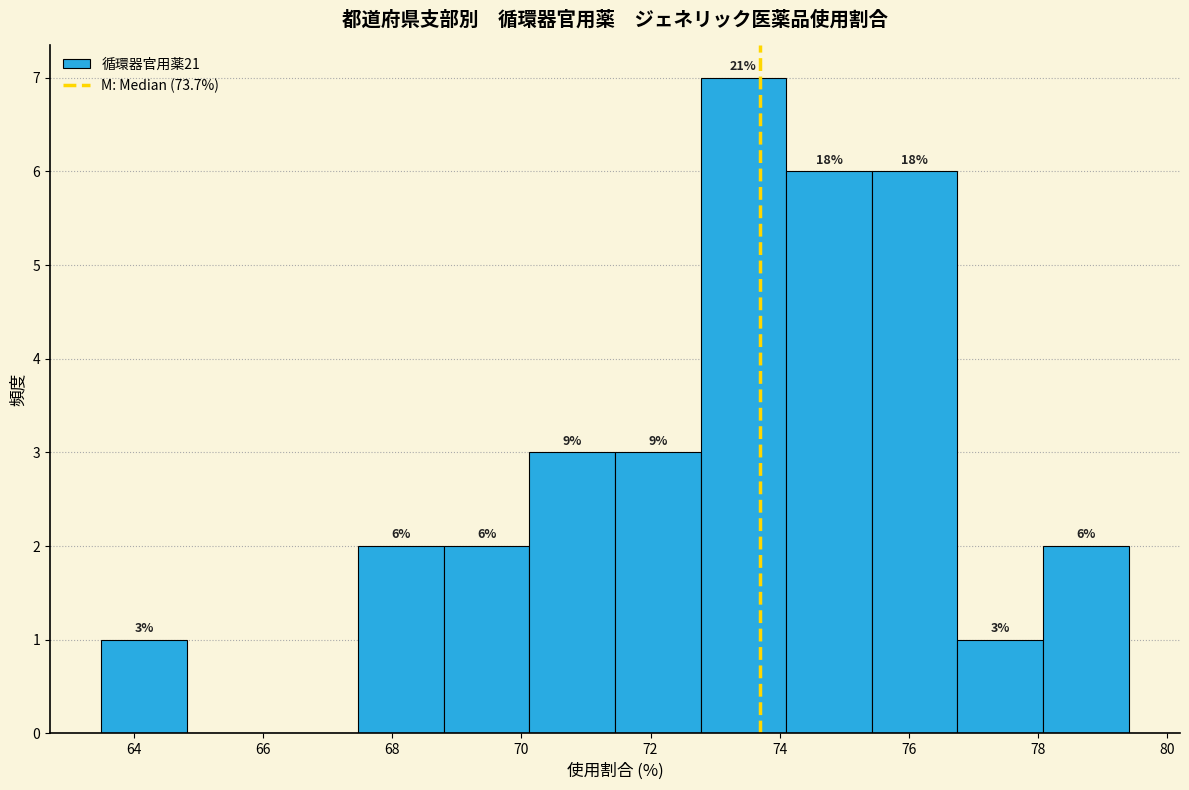

Over which range of the x-axis is the bar tallest?

72.8 to 74.2